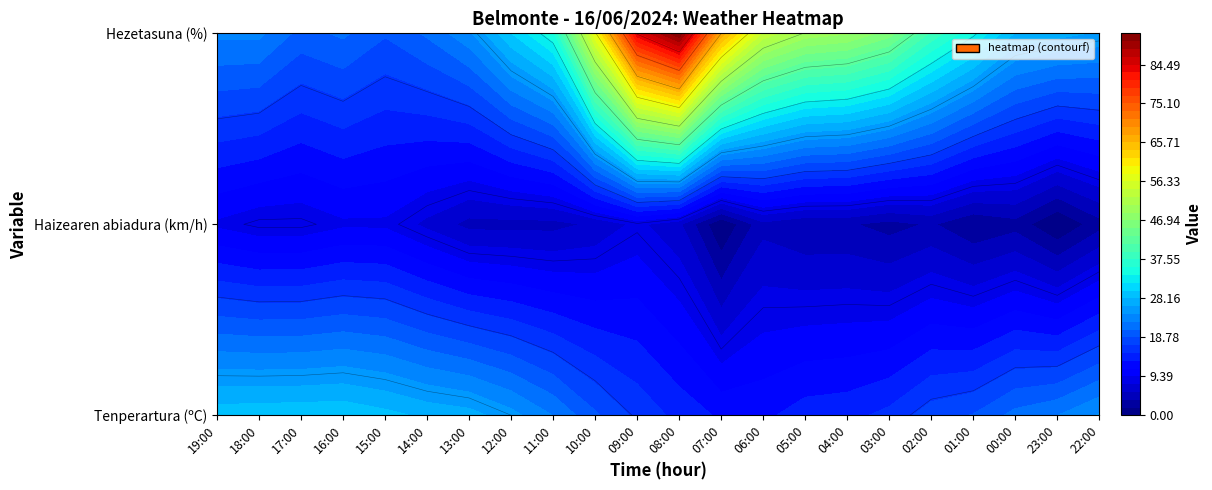

At which category is the sum across all series the highest?

08:00